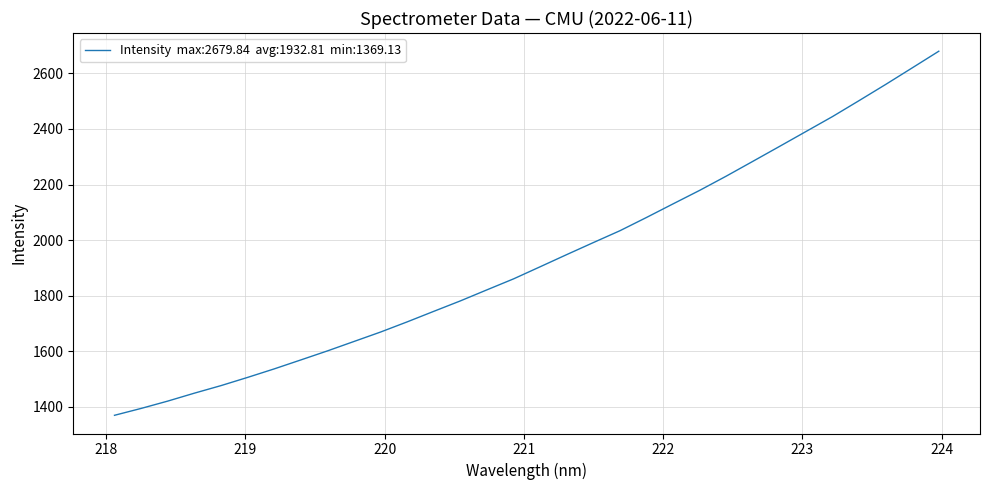

What is the sum of all values?

61849.8